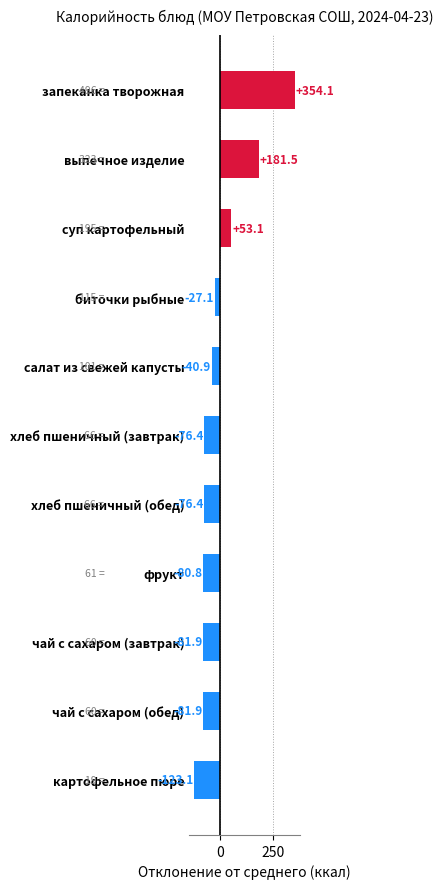

What position from the bottom is картофельное пюре?

1